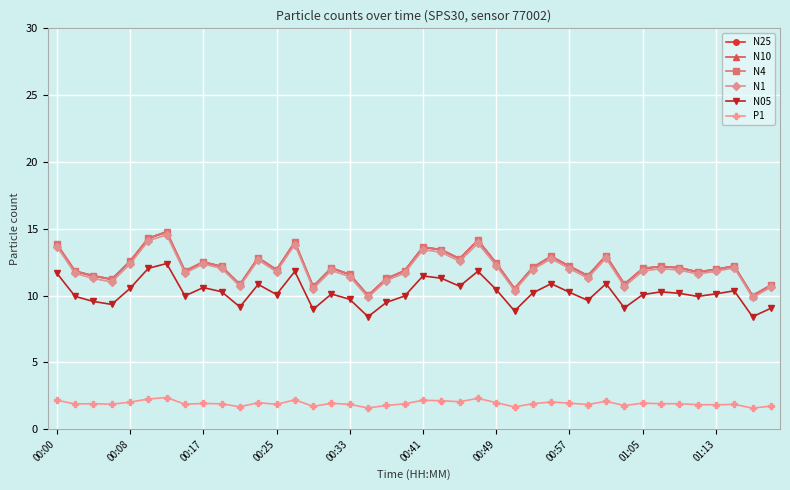

True or false: N05 and N4 cross at least once.

False